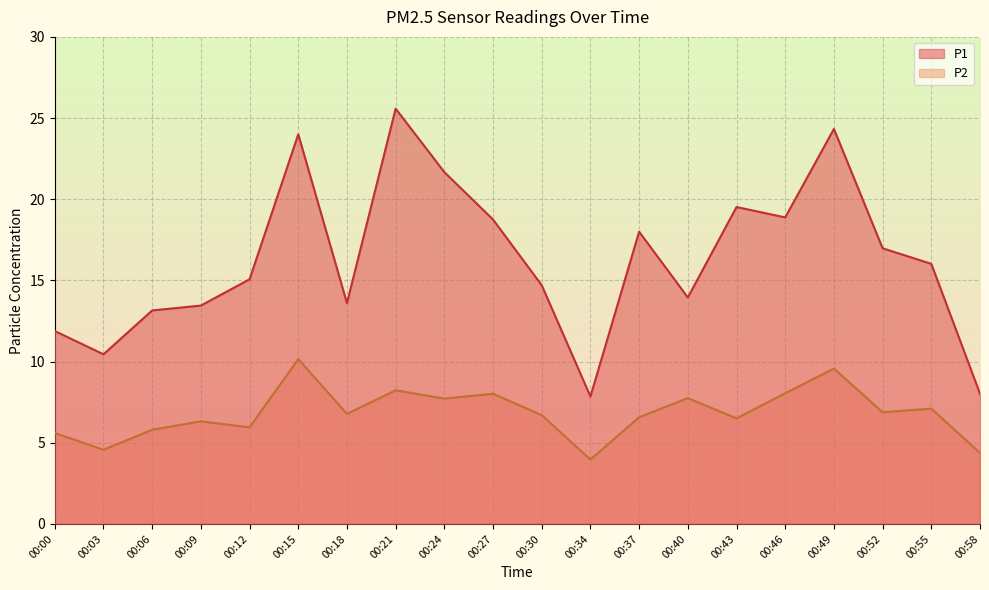

Reading left to right, list all the values displayed in this chart.

P1: 00:00=11.9	00:03=10.4	00:06=13.2	00:09=13.4	00:12=15.1	00:15=24.0	00:18=13.6	00:21=25.6	00:24=21.7	00:27=18.8	00:30=14.7	00:34=7.8	00:37=18.0	00:40=13.9	00:43=19.5	00:46=18.9	00:49=24.3	00:52=17.0	00:55=16.0	00:58=8.0
P2: 00:00=5.6	00:03=4.6	00:06=5.8	00:09=6.3	00:12=6.0	00:15=10.2	00:18=6.8	00:21=8.2	00:24=7.7	00:27=8.0	00:30=6.7	00:34=4.0	00:37=6.6	00:40=7.8	00:43=6.5	00:46=8.1	00:49=9.6	00:52=6.9	00:55=7.1	00:58=4.4